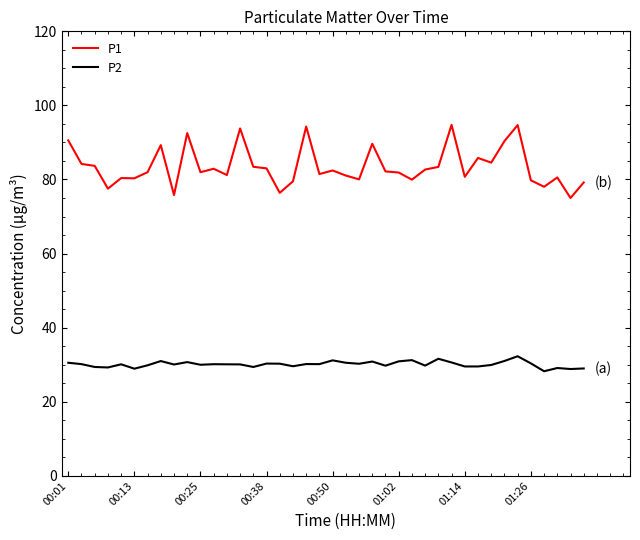

Which series has the largest range (max minus min)?

P1